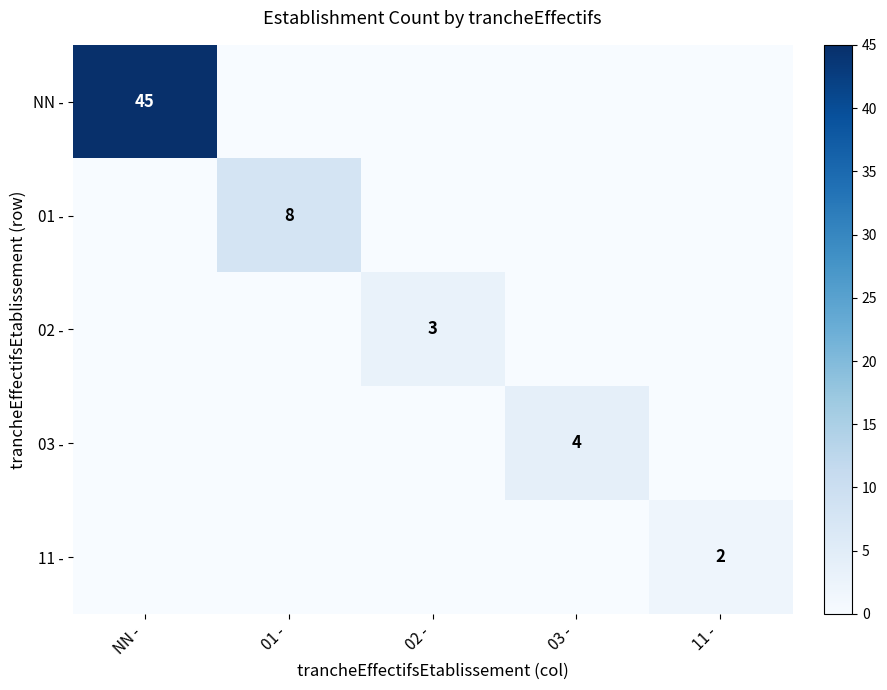

True or false: 02 - has a value of 2 at 03 -.

False